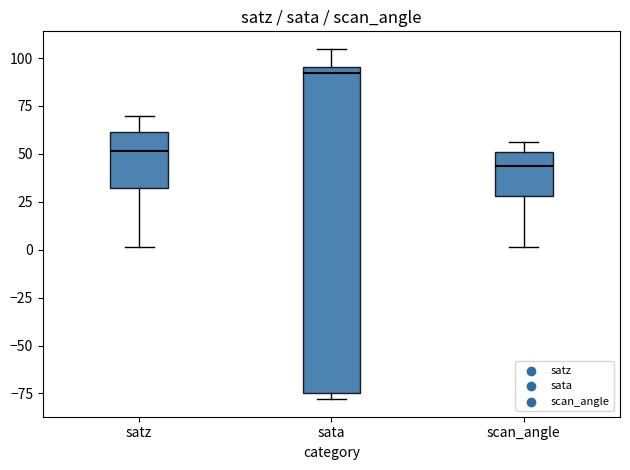

Where does the median line of the box for sata sit on the y-axis? The values are not printed on the chart, so give them approximately, as read against the axis.

90